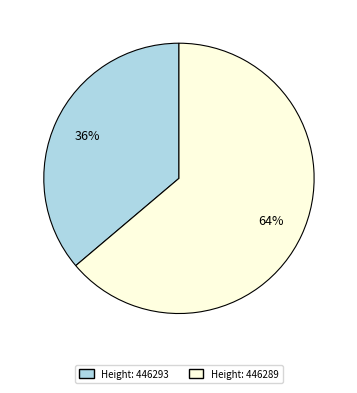

Which category has the biggest portion of the pie?

Height: 446289